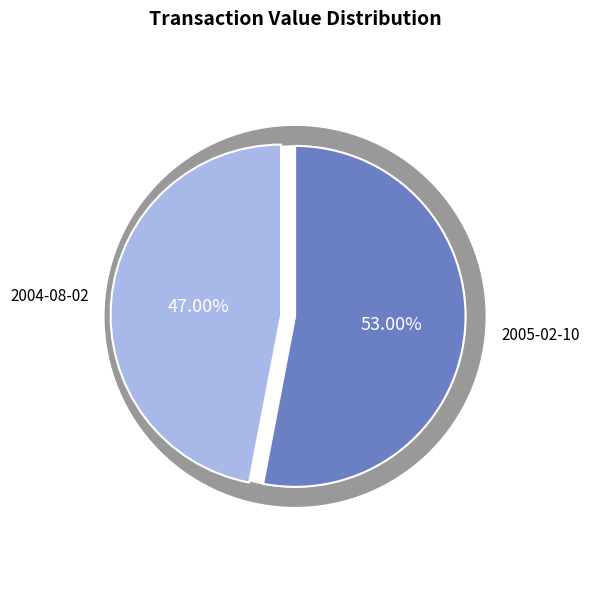

To the nearest percent, what portion does 68040 (2005-02-10) represent?

53%